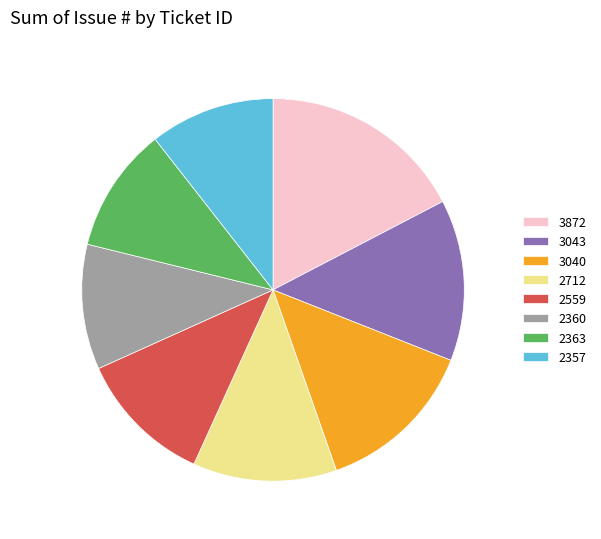

True or false: 2360 accounts for 11% of the total.

True